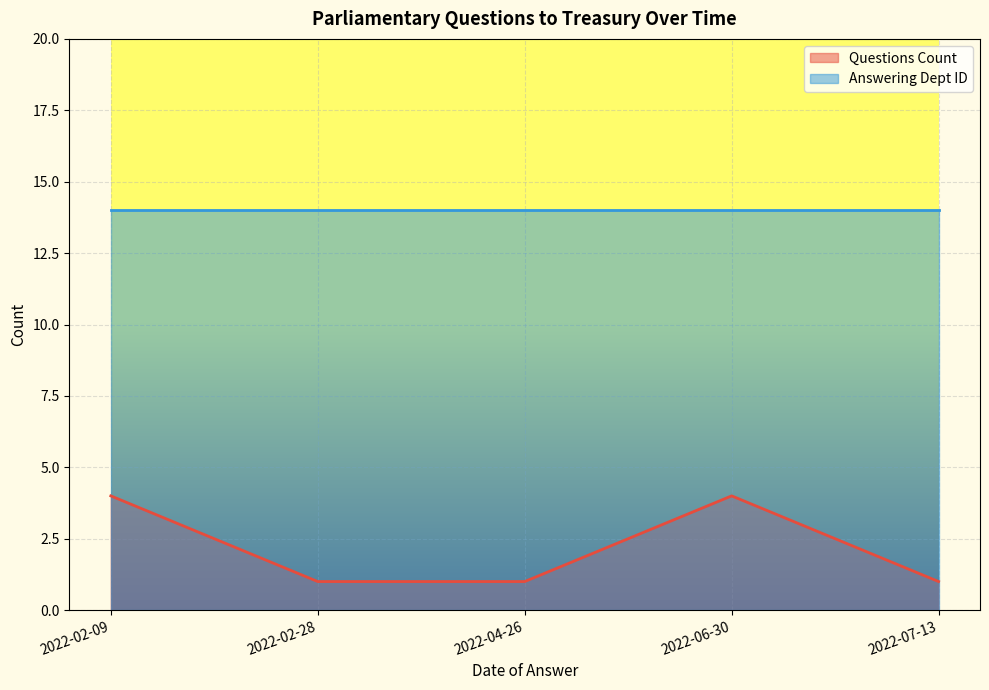

Reading left to right, transcribe all the data shown in this chart.

2022-02-09=4	2022-02-28=1	2022-04-26=1	2022-06-30=4	2022-07-13=1